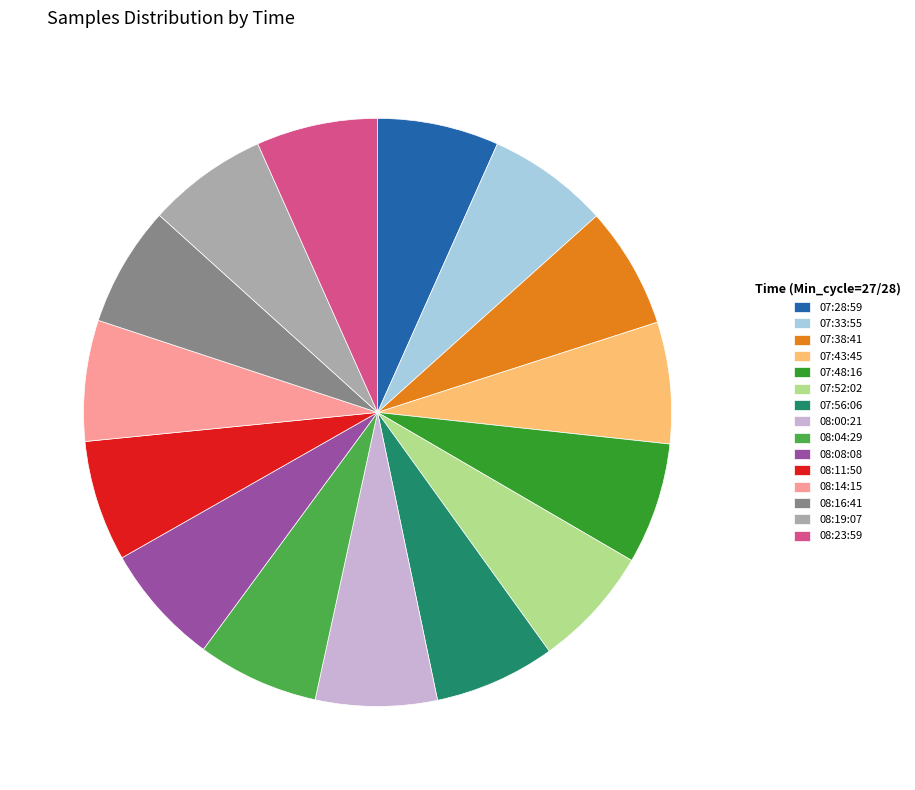

Combined, do 07:56:06 and 08:00:21 account for over 50%?

No